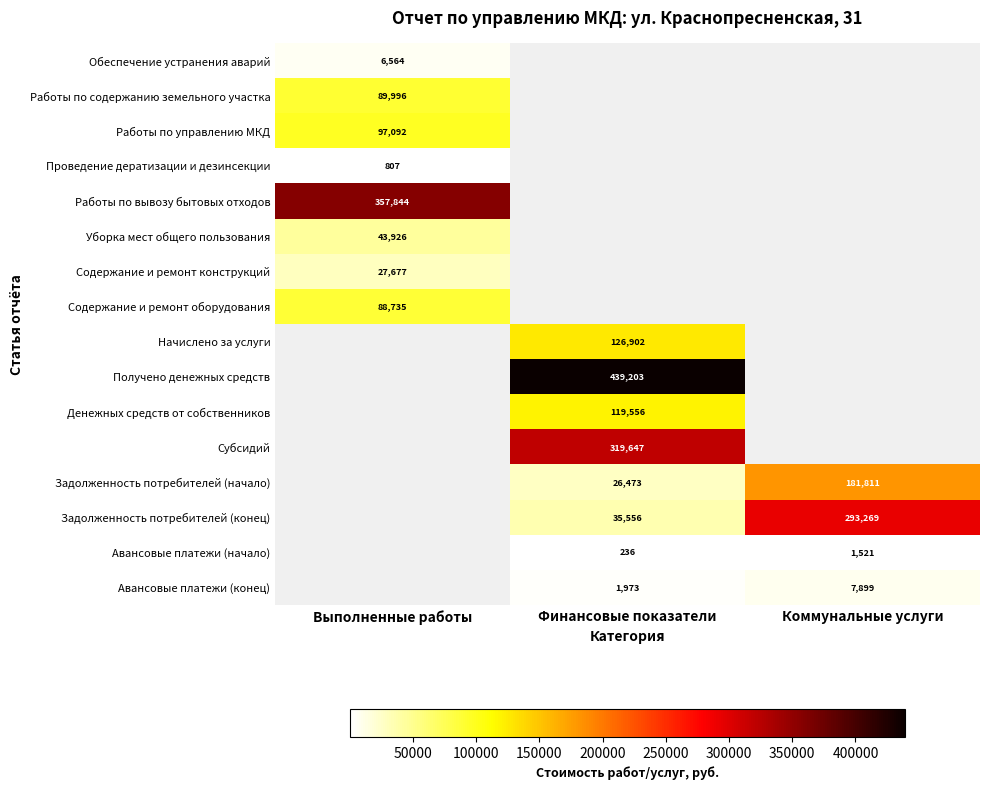

Which has a higher value, Выполненные работы or Финансовые показатели?

Финансовые показатели